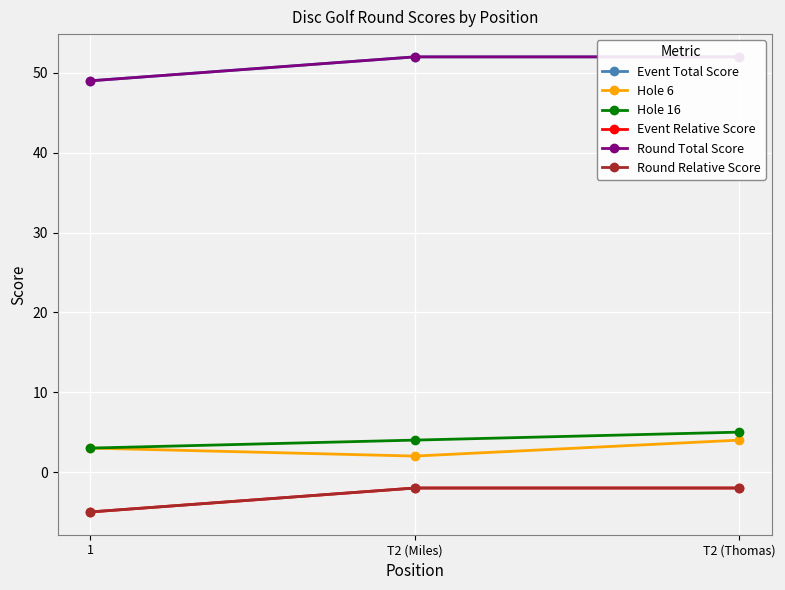

What value does the Event Relative Score series have at T2 (Thomas)?

-2